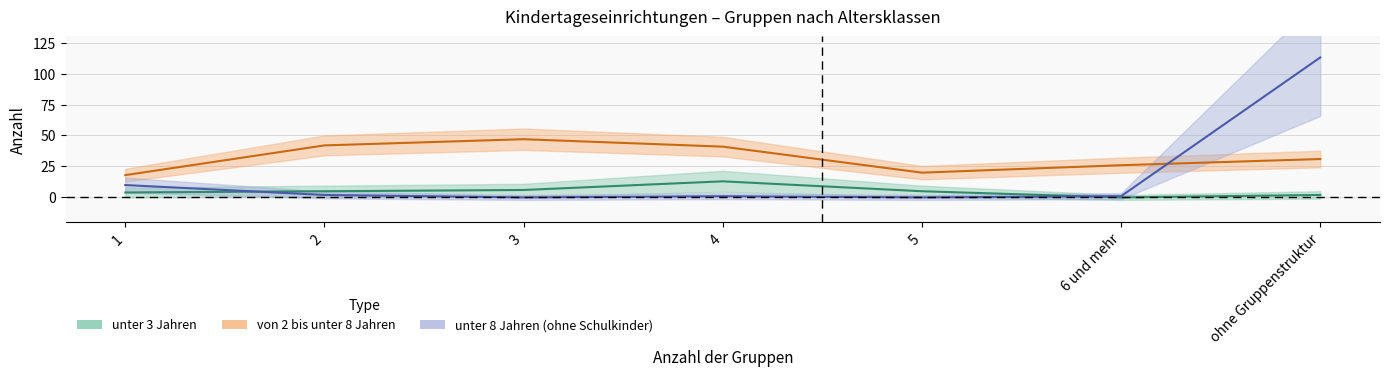

What is the average value of the unter 8 Jahren (ohne Schulkinder) series?

18